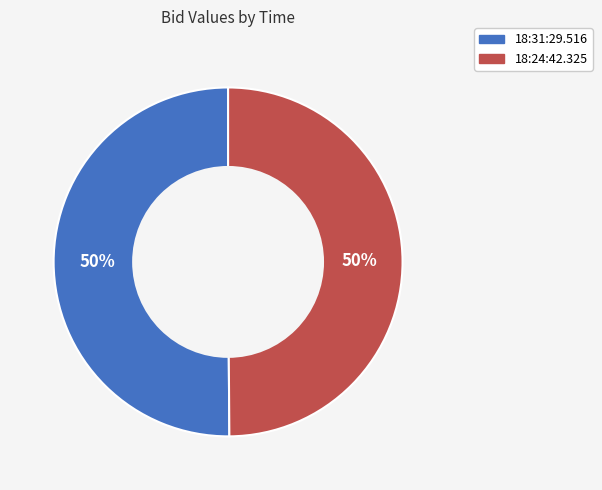

Is it true that 18:24:42.325 is 56% of the pie?

False